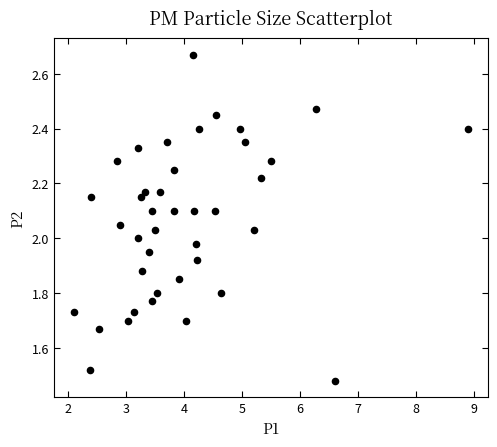

What is the range of Y values (max minus min)?

1.2